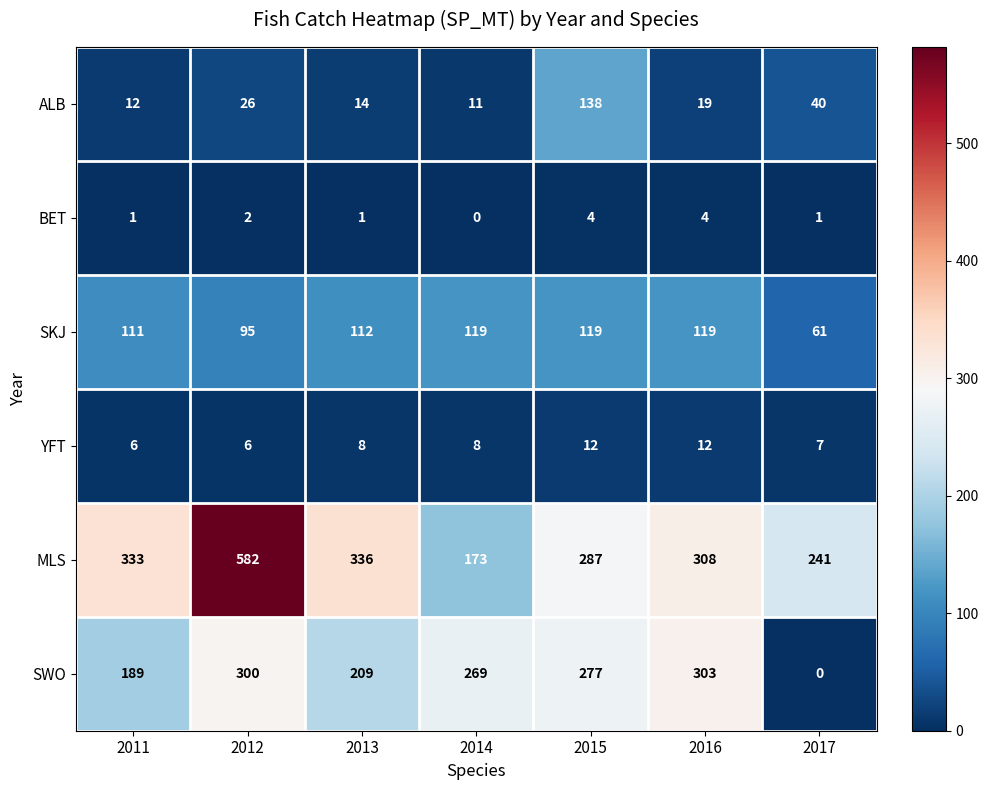

Rank the series at 2012 from highest to lowest value.

MLS, SWO, SKJ, ALB, YFT, BET